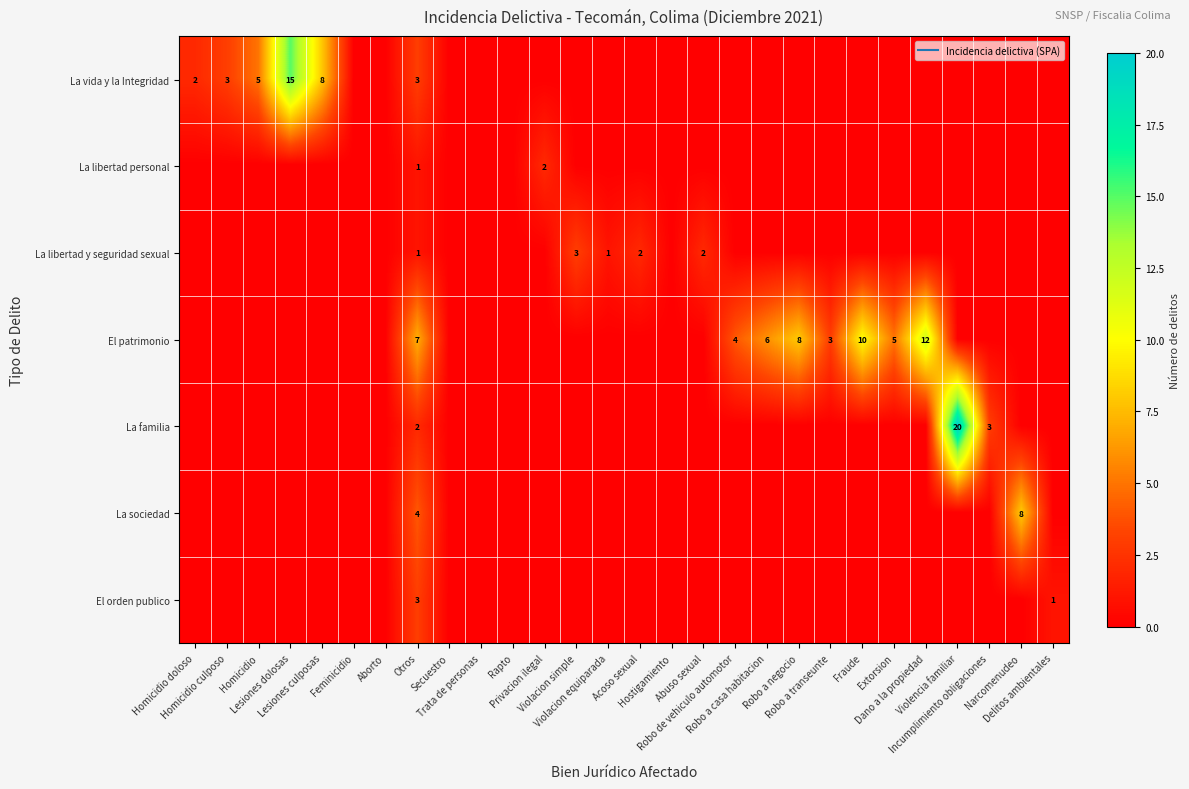

What is the spread (max minus min) of values at Narcomenudeo?

8